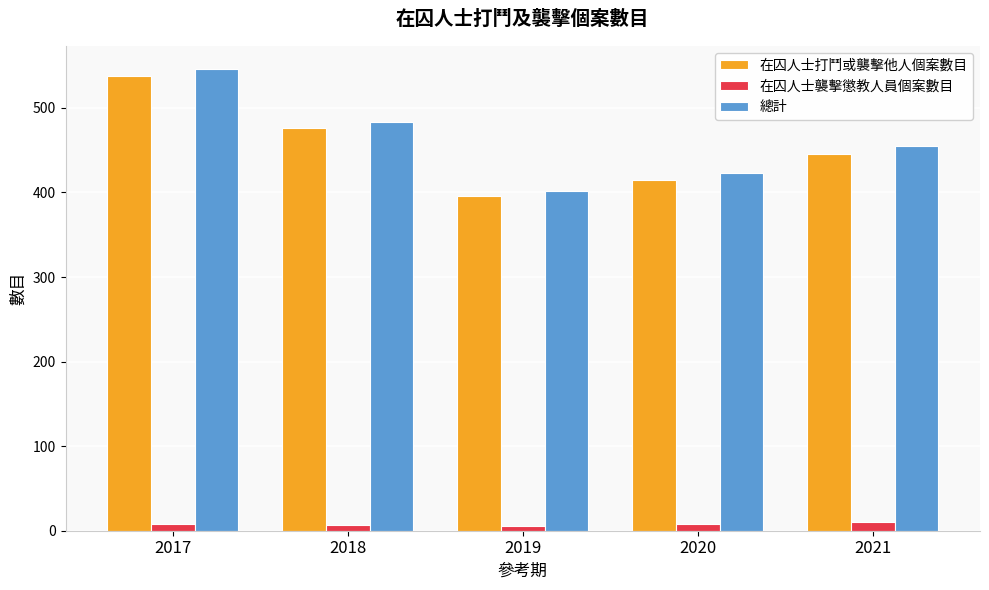

At how many categories does at least one series exceed 242?

5